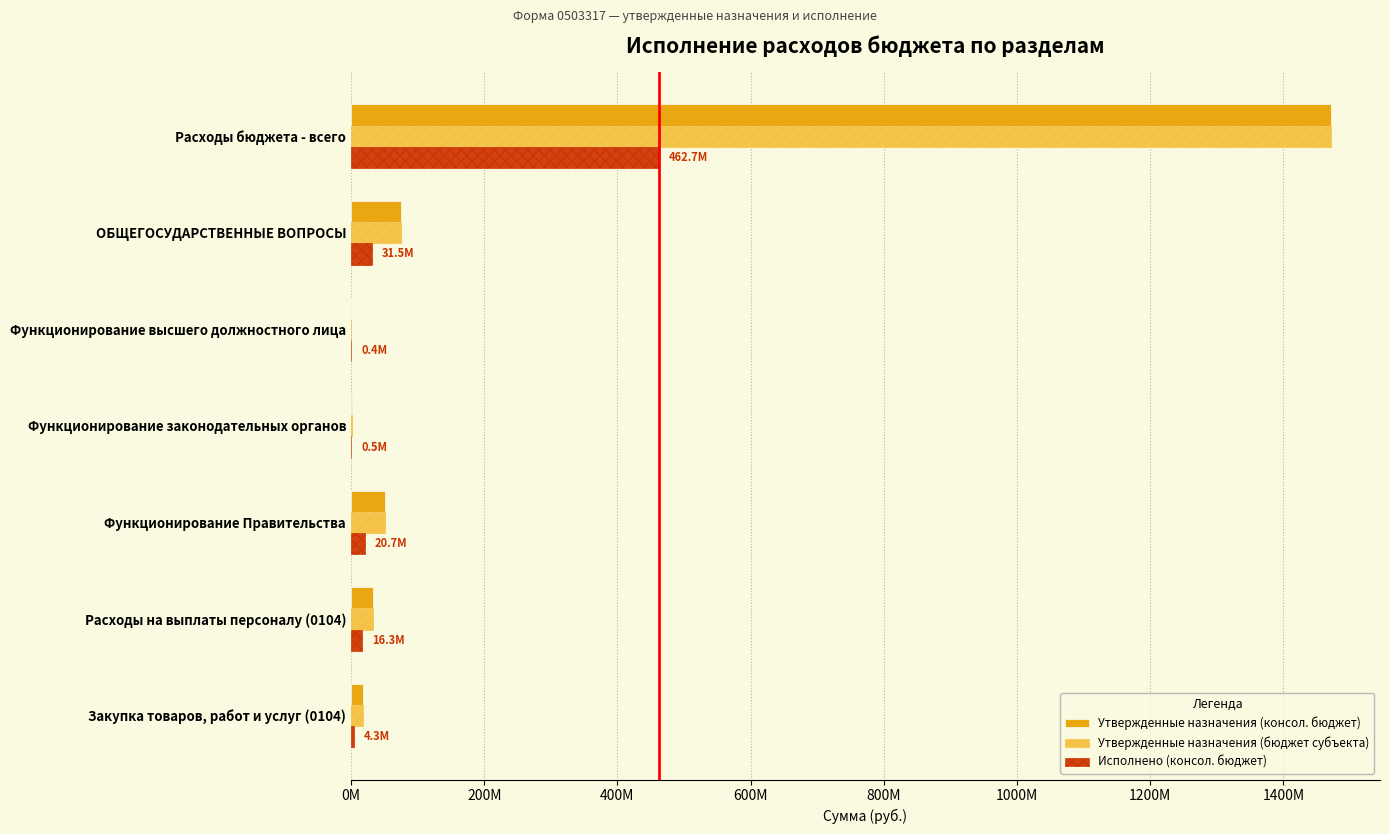

What is the maximum value shown in the chart?

1471435303.2